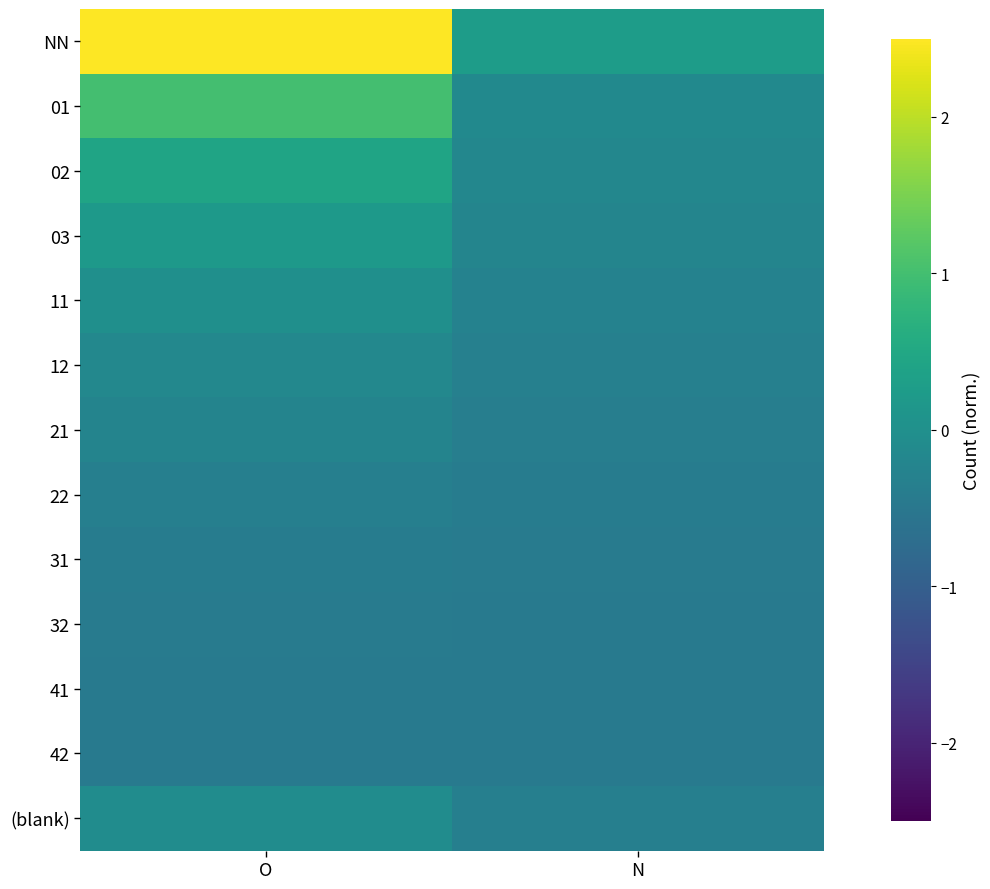

What is the maximum value shown in the chart?

4.7